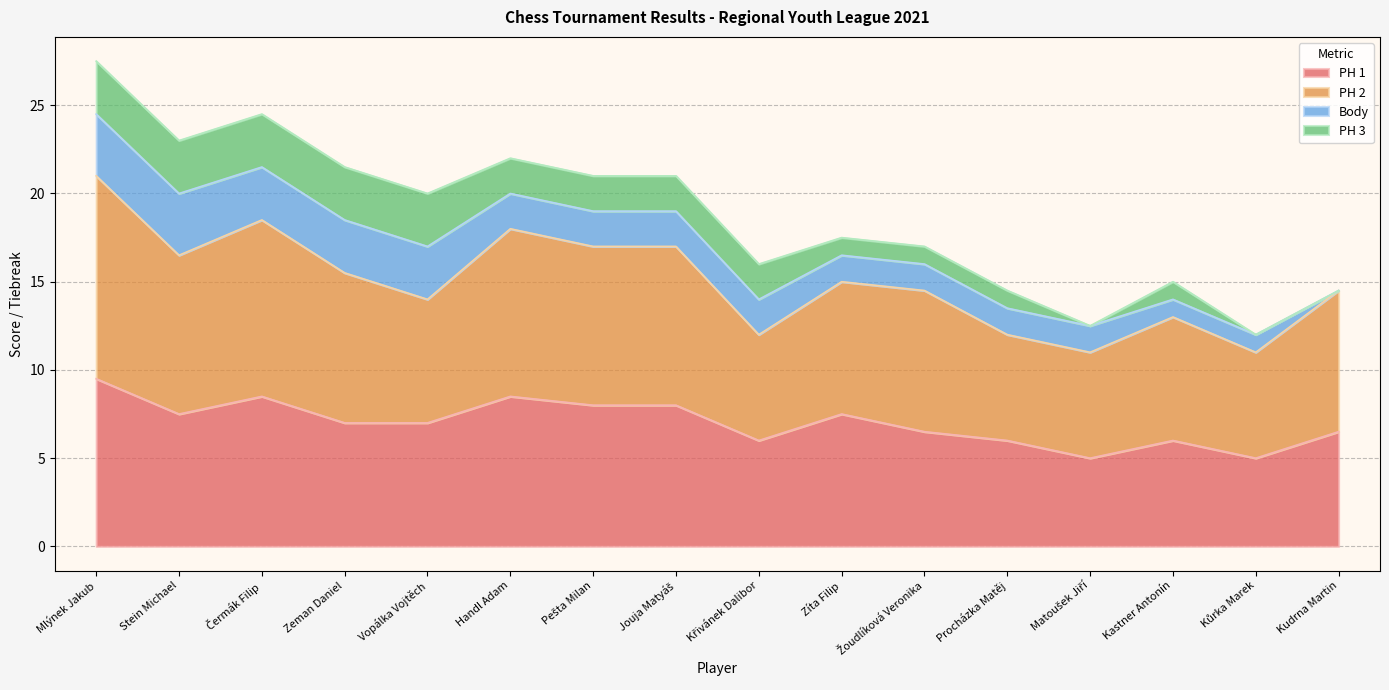

What is the label of the 16th point from the left?

Kudrna Martin